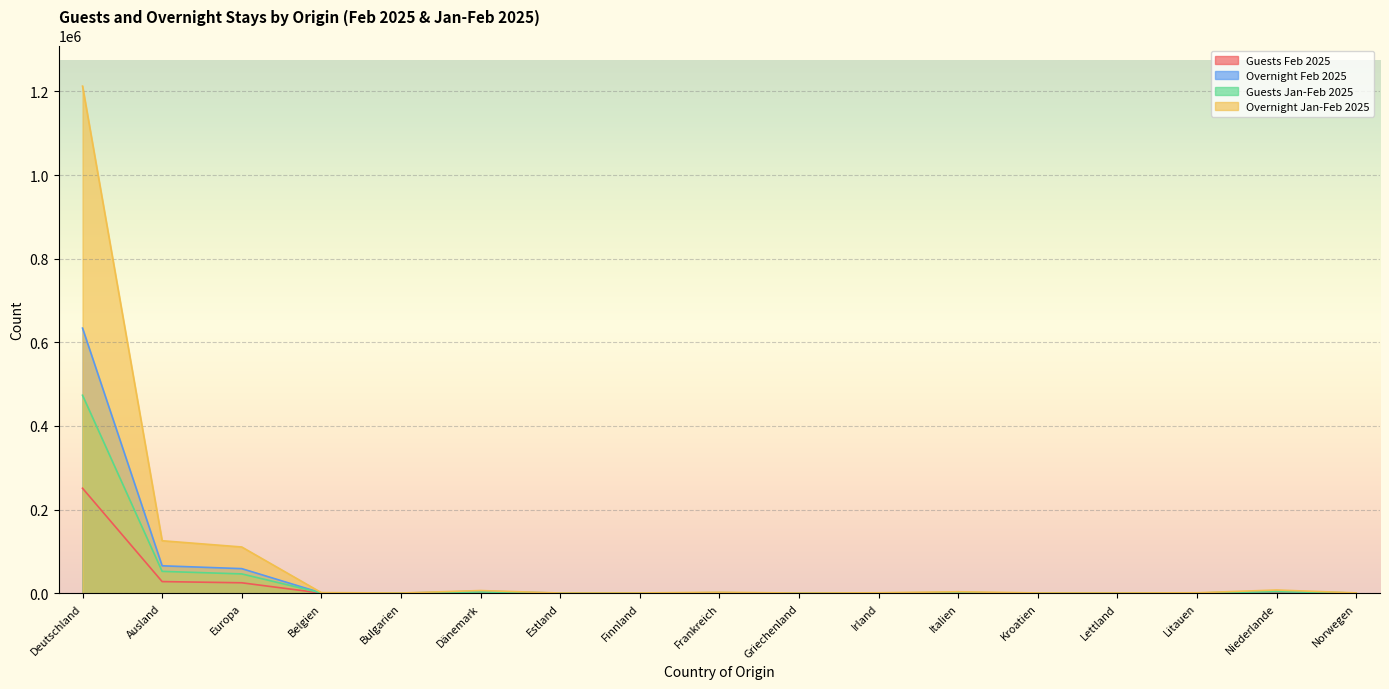

Is the value of Guests Feb 2025 at Irland greater than the value of Guests Jan-Feb 2025 at Dänemark?

No